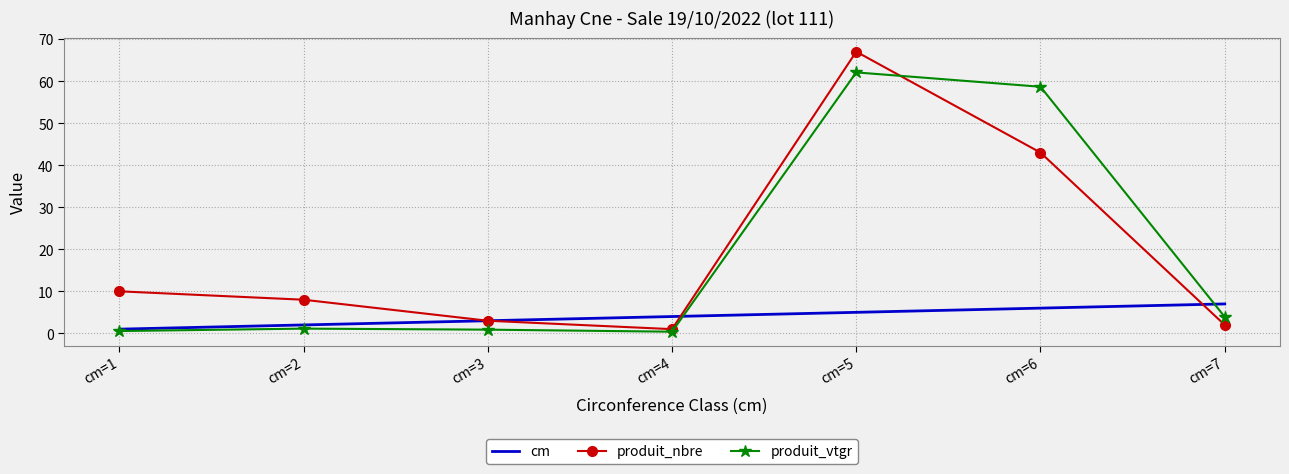

What is the greatest value displayed?

67.0